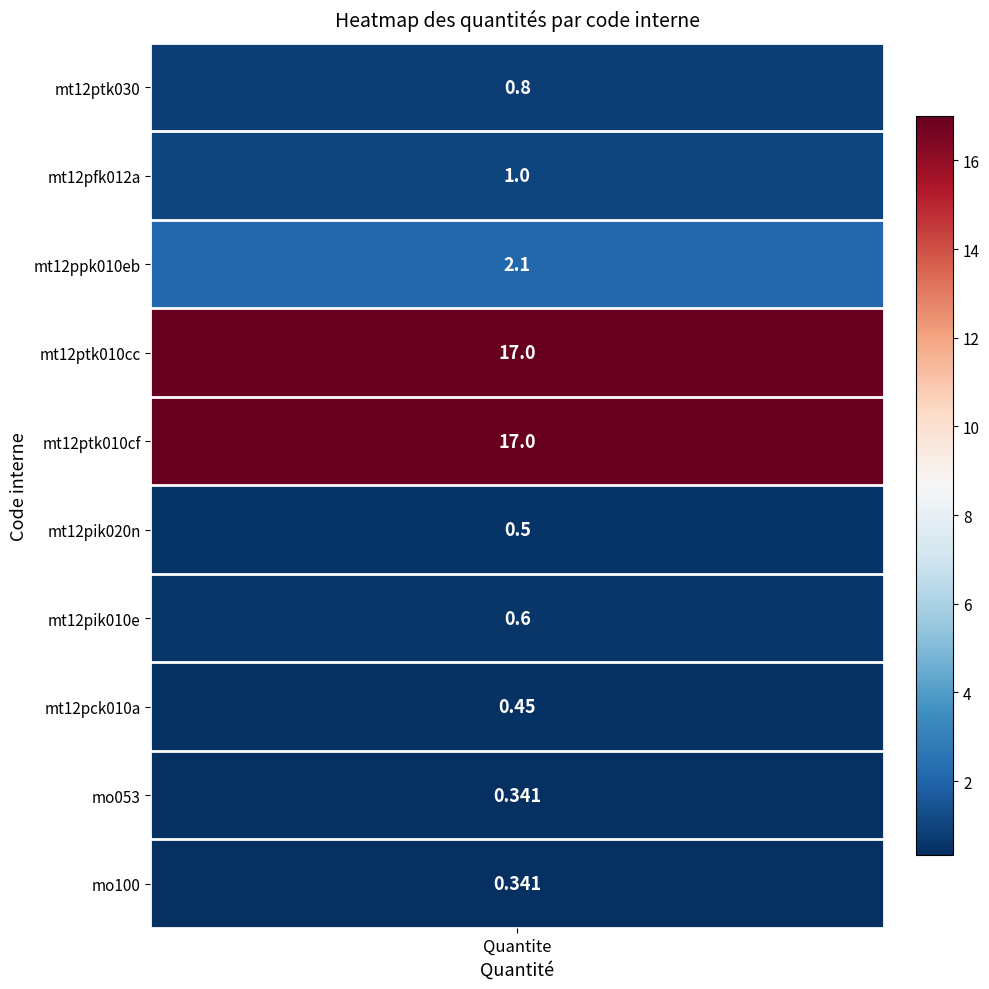

What is the sum of the values at mt12pck010a and mt12pfk012a?

1.4